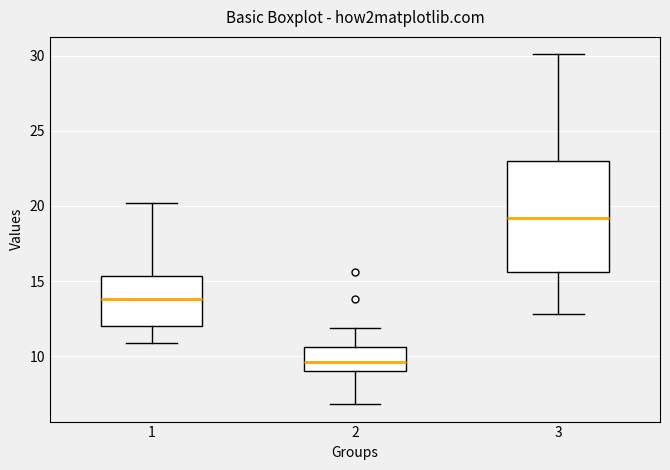

Comparing the boxes themselves (not the whiskers), which one is the tallest?

3